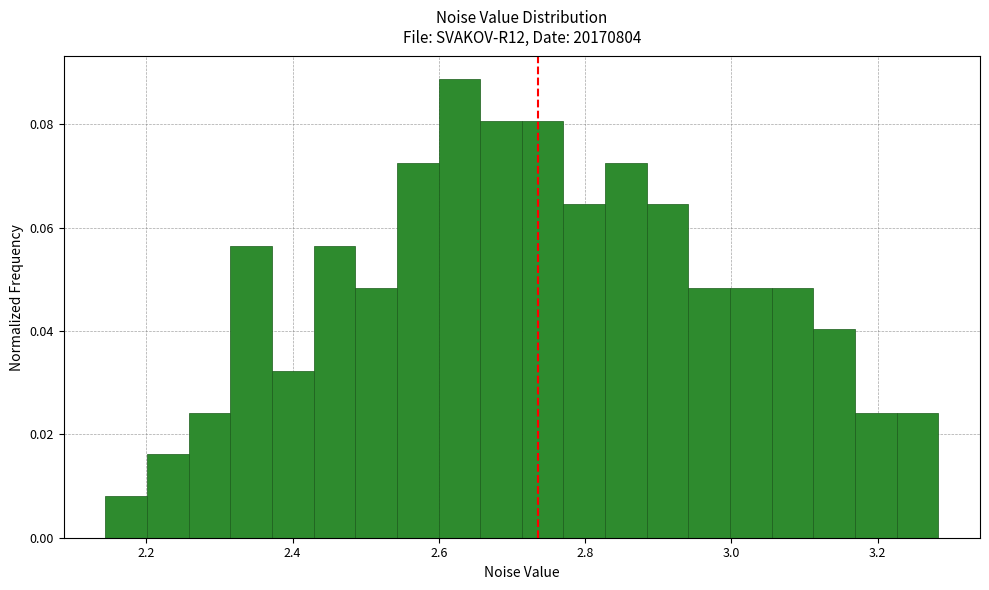

Read against the x-axis, roughly where is the centre of the tallest bar?

2.62